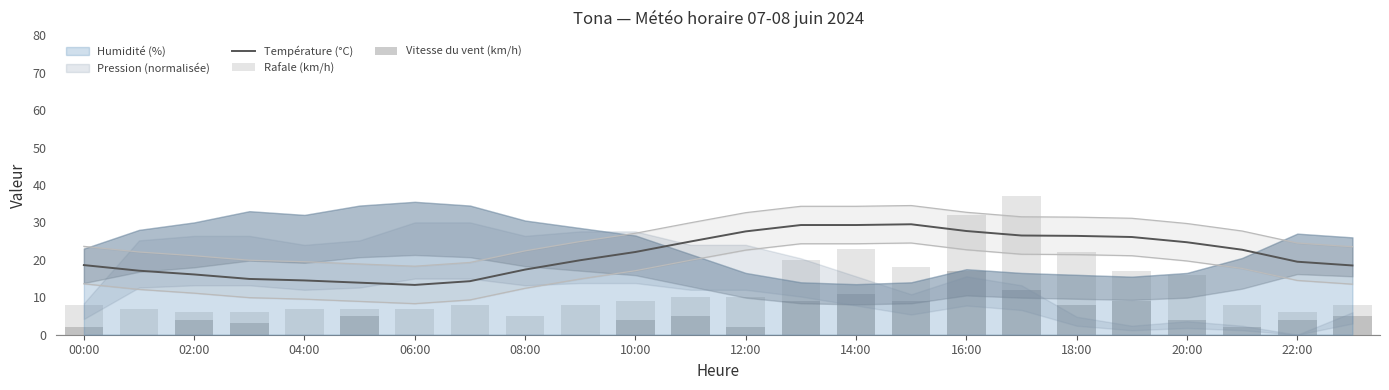

What is the sum of all Température (°C) values?

514.8